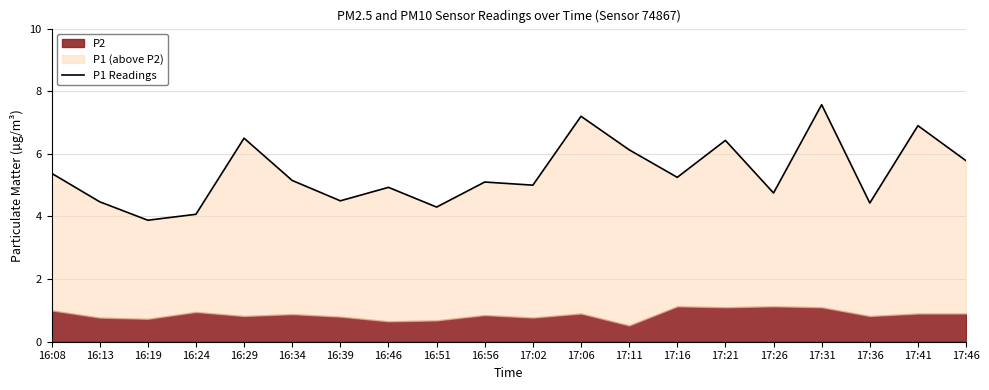

At which label is the value closest to 5?

17:02